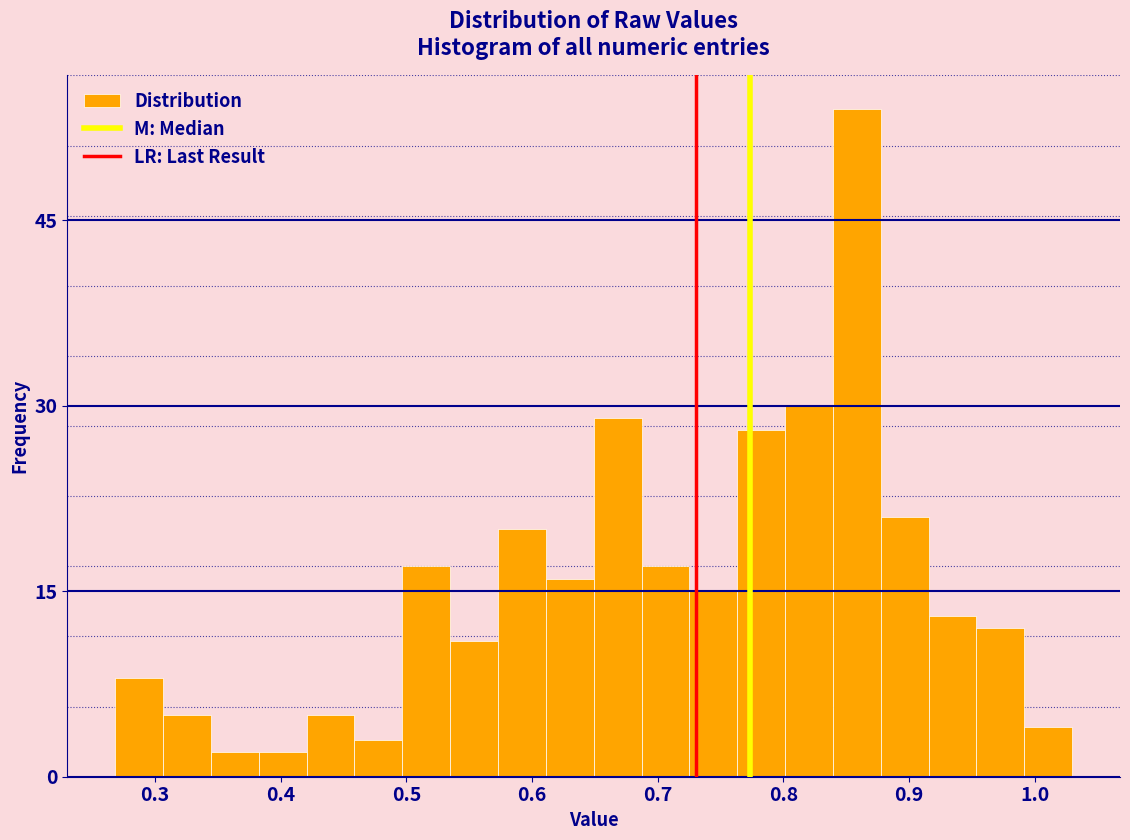

Read against the x-axis, roughly where is the centre of the tallest bar?

0.86